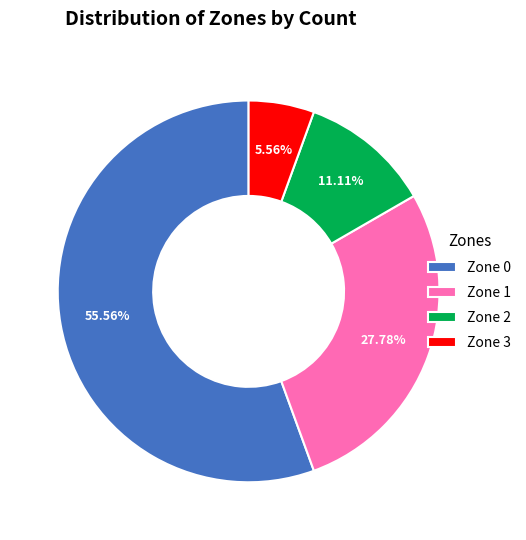

Does Zone 0 represent more than half of the total?

Yes